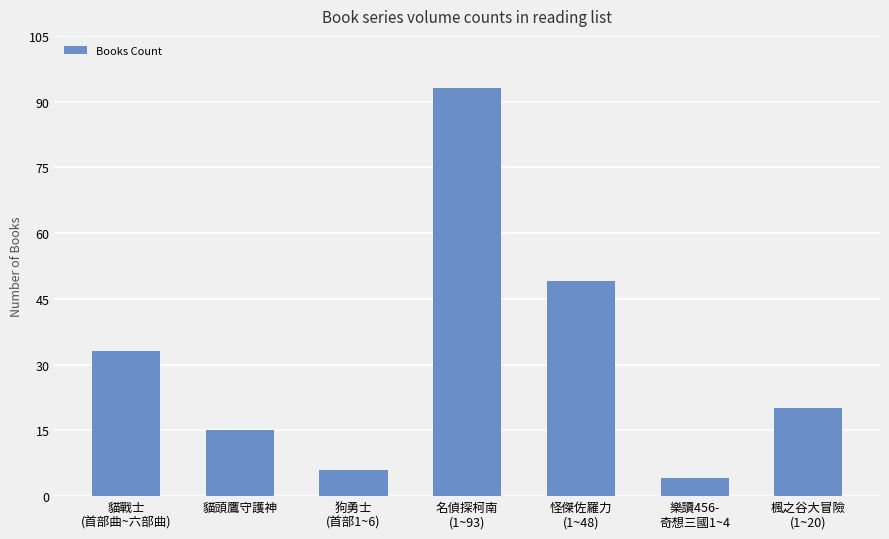

The chart shows a value of 46 at 貓戰士
(首部曲~六部曲). True or false?

False